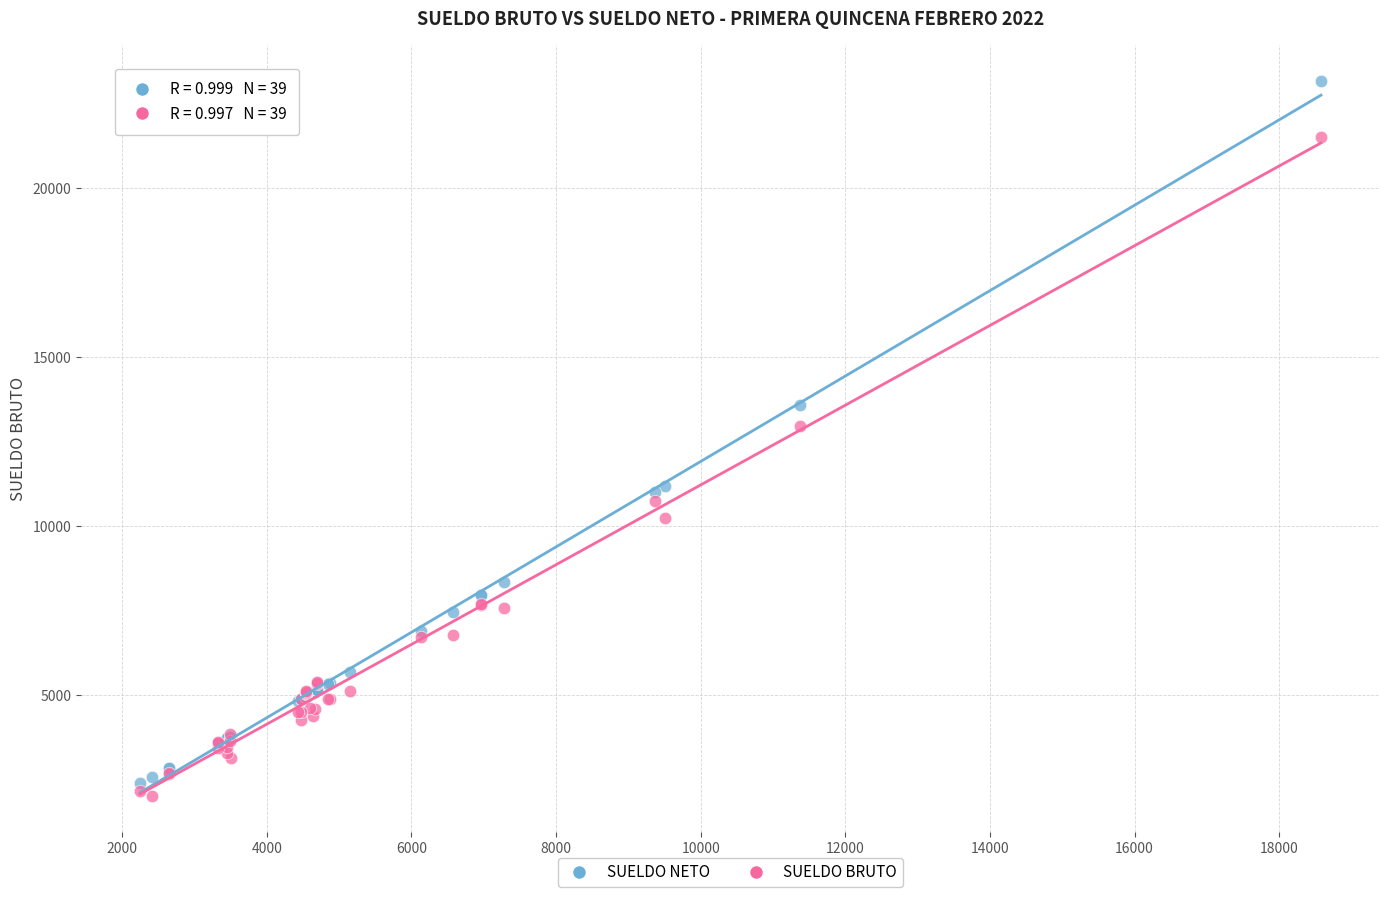

Across all series, what Y value is closest to 12589?

12973.5